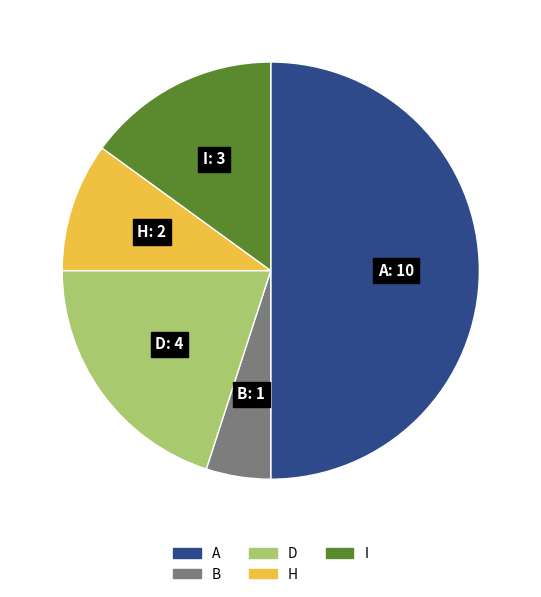

Do D and I together represent more than half of the pie?

No